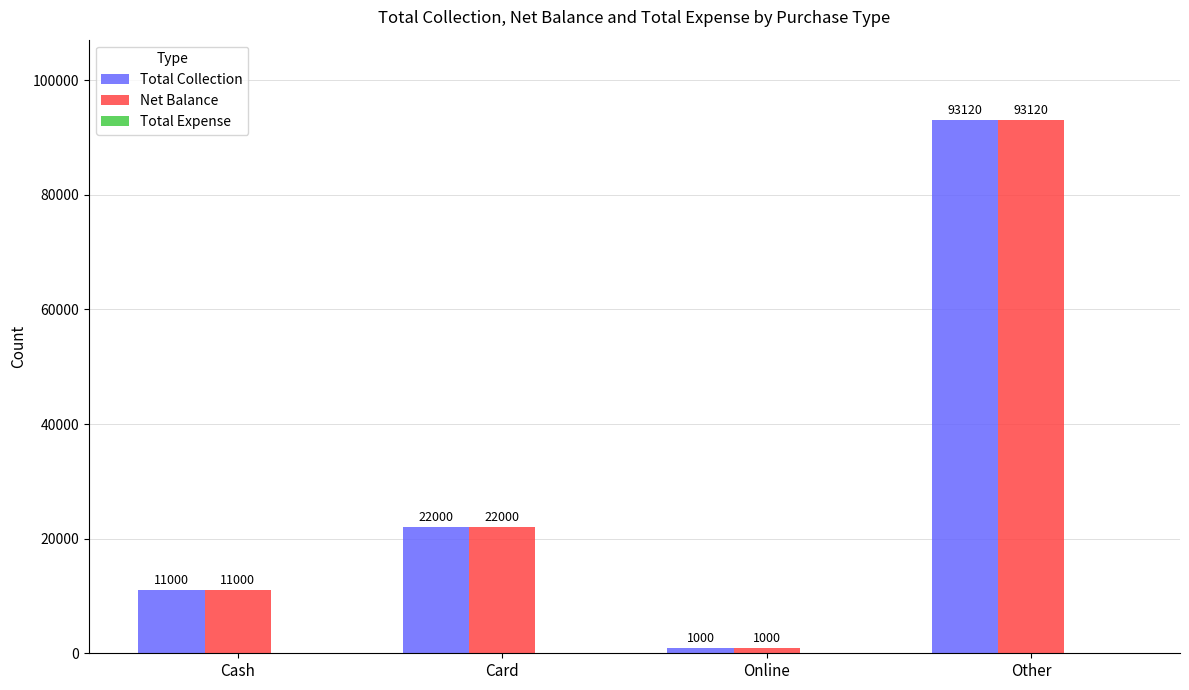

How many groups of bars are there?

4